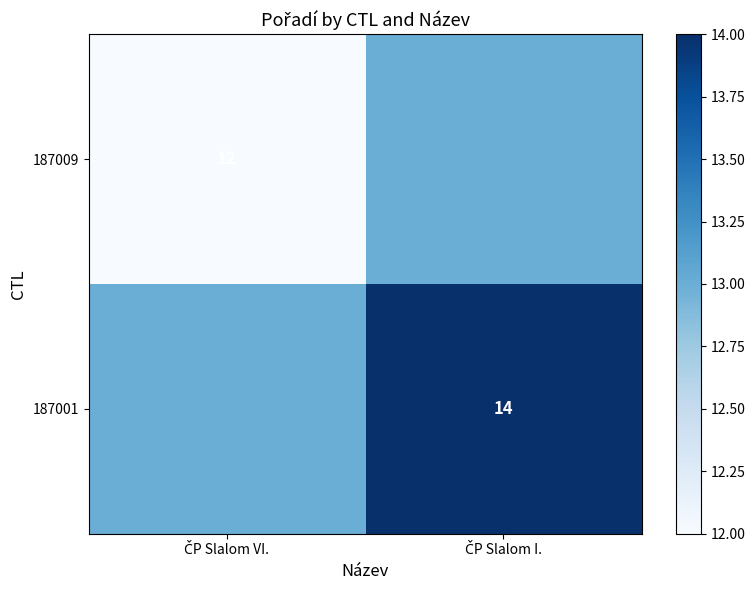

At how many categories does at least one series exceed 12?

2